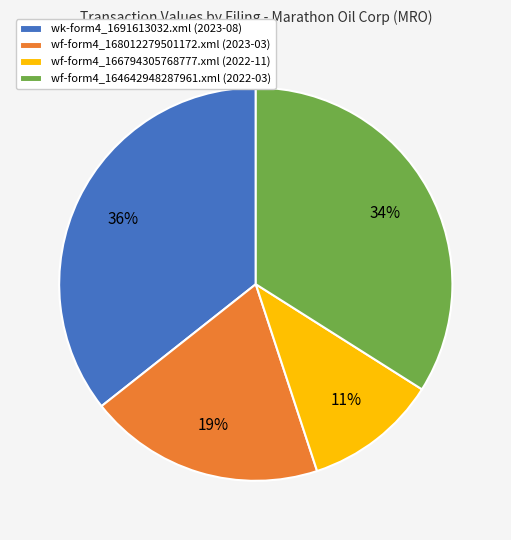

To the nearest percent, what is the combined percentage of wk-form4_1691613032.xml and wf-form4_166794305768777.xml?

47%